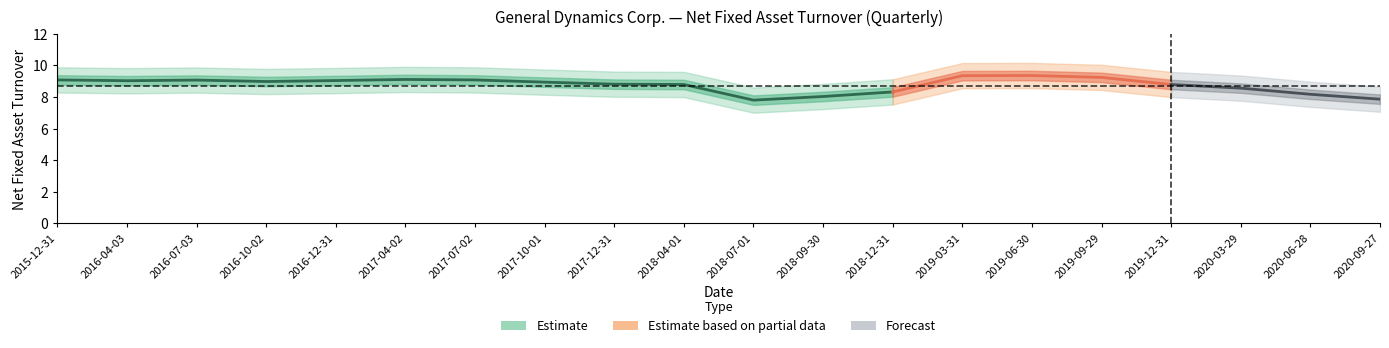

How many lines are shown in the chart?

1